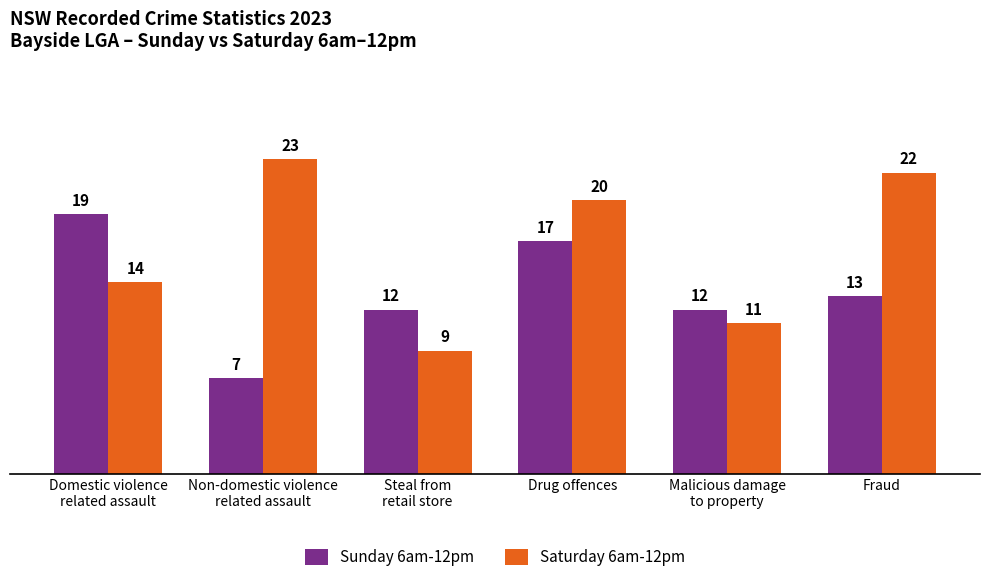

What is the sum of the Saturday 6am-12pm values at Non-domestic violence
related assault and Domestic violence
related assault?

37